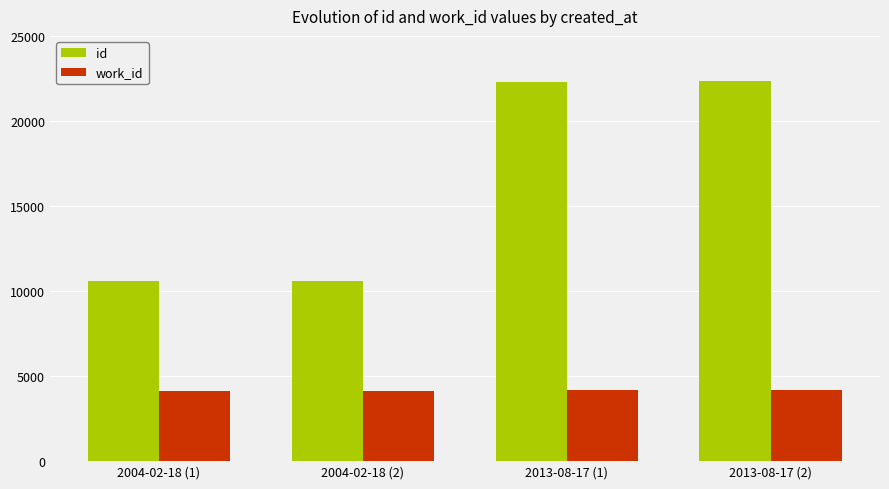

What is the maximum value for id?

22320